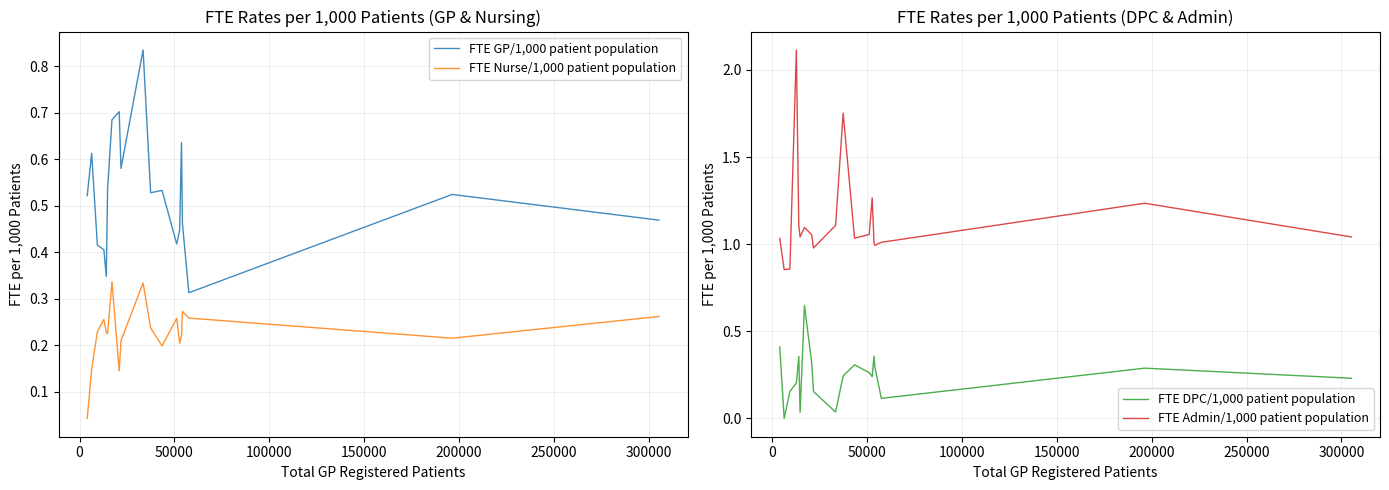

How many series are shown in this chart?

4